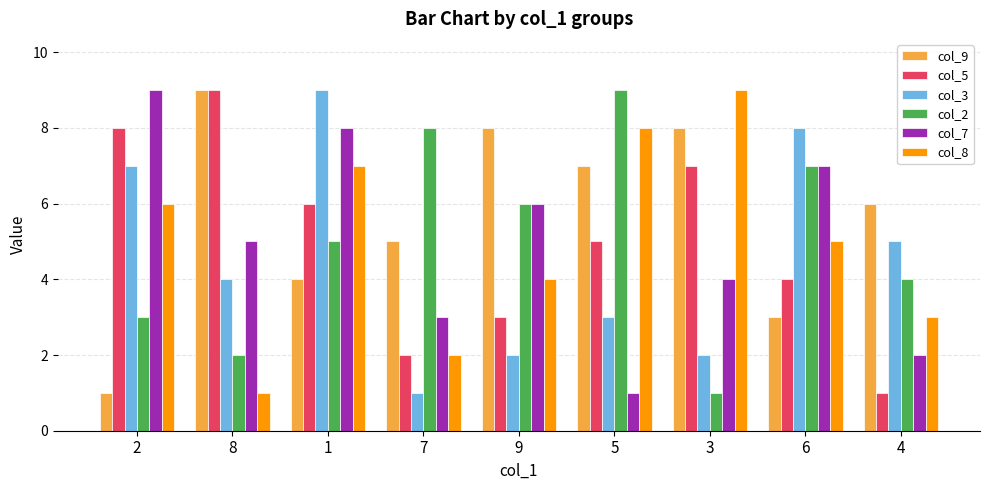

What is the minimum value for col_5?

1